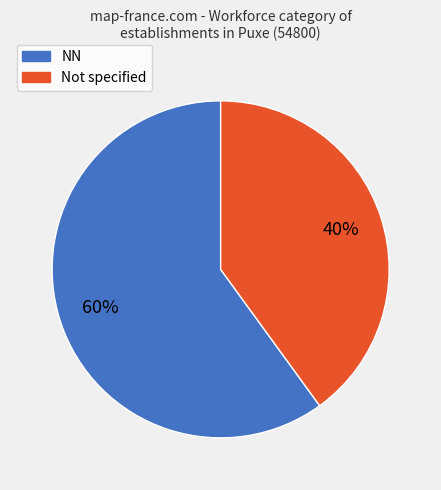

To the nearest percent, what is the difference between the largest and smallest slice percentages?

20%